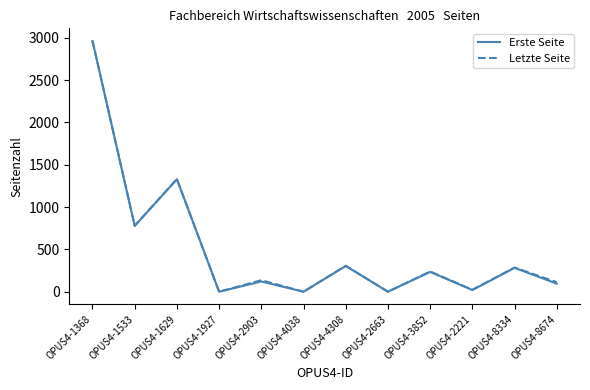

True or false: Erste Seite has more than 1 interior local peaks.

True